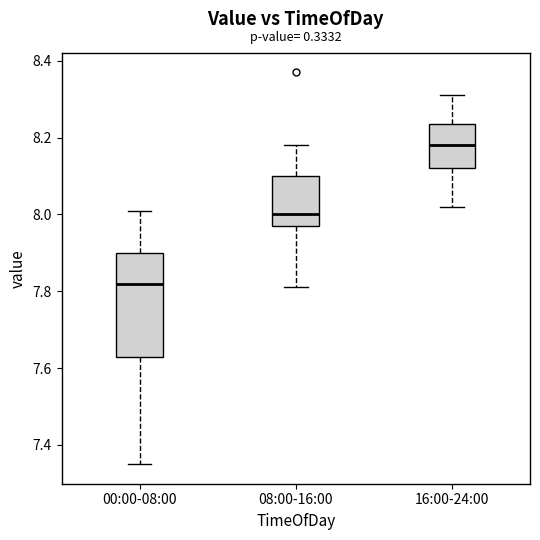

Which box is the tallest, from its lower edge to its upper edge?

00:00-08:00